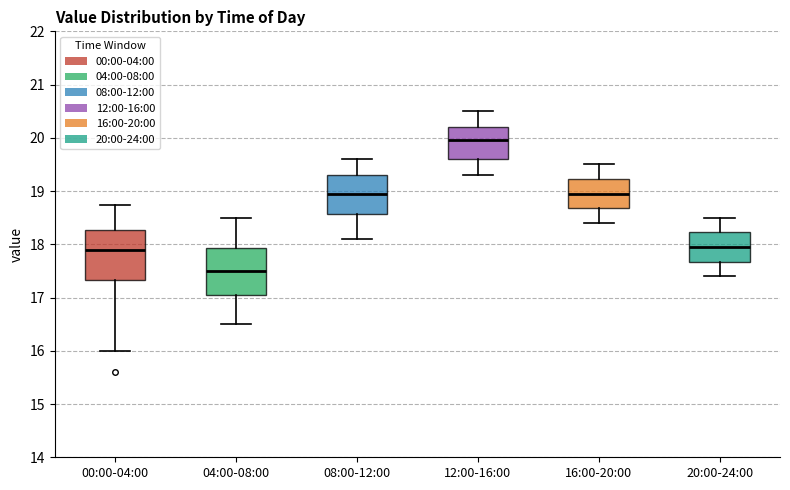

Where does the median line of the box for 04:00-08:00 sit on the y-axis? The values are not printed on the chart, so give them approximately, as read against the axis.

17.5